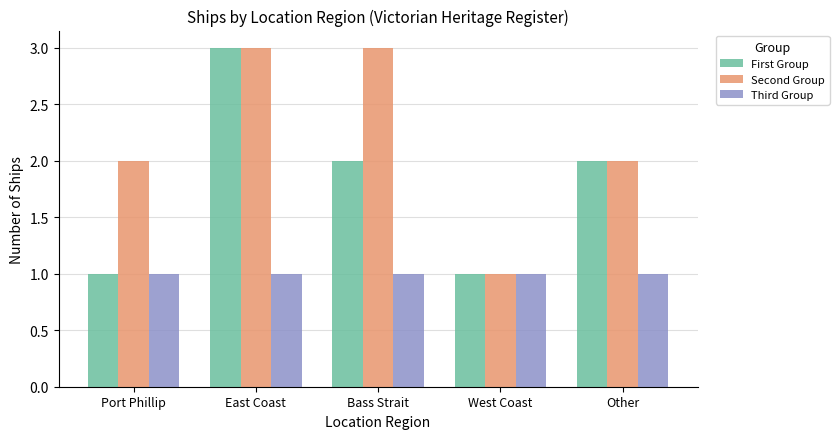

What is the difference between the Second Group values at Other and Bass Strait?

1